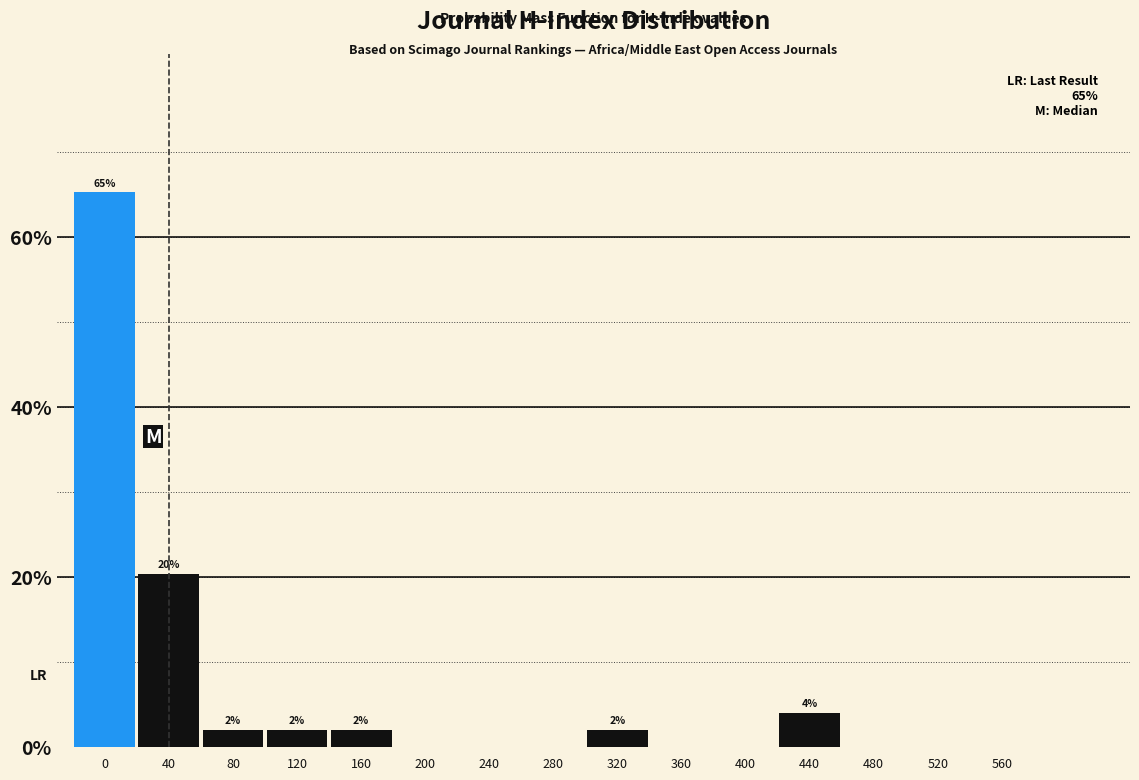

Reading right to left, extract all data points from this chart.

560=0.0	520=0.0	480=0.0	440=4.1	400=0.0	360=0.0	320=2.0	280=0.0	240=0.0	200=0.0	160=2.0	120=2.0	80=2.0	40=20.4	0=65.3